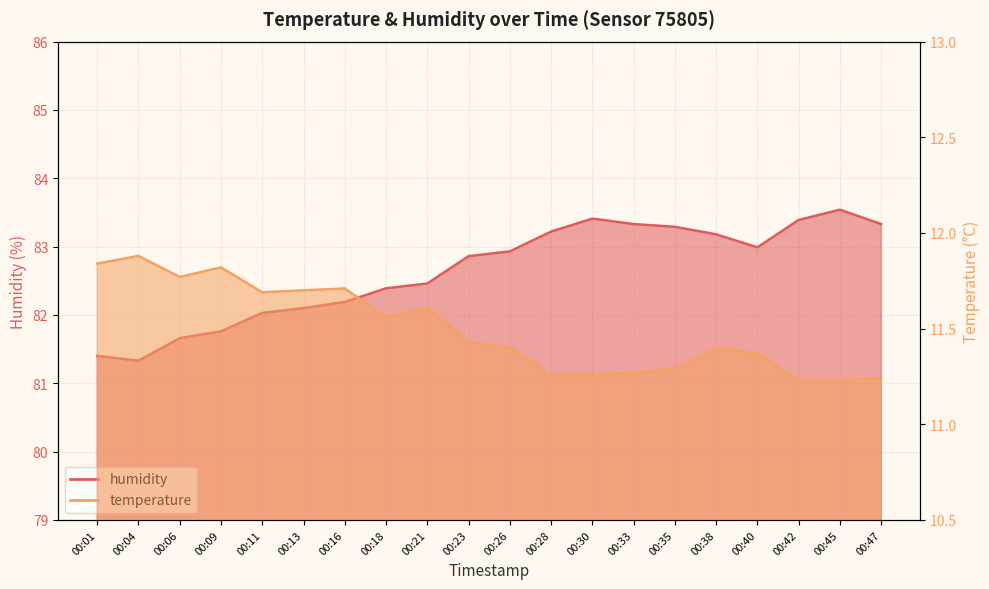

The value of humidity at 00:40 is 22.0. True or false?

False